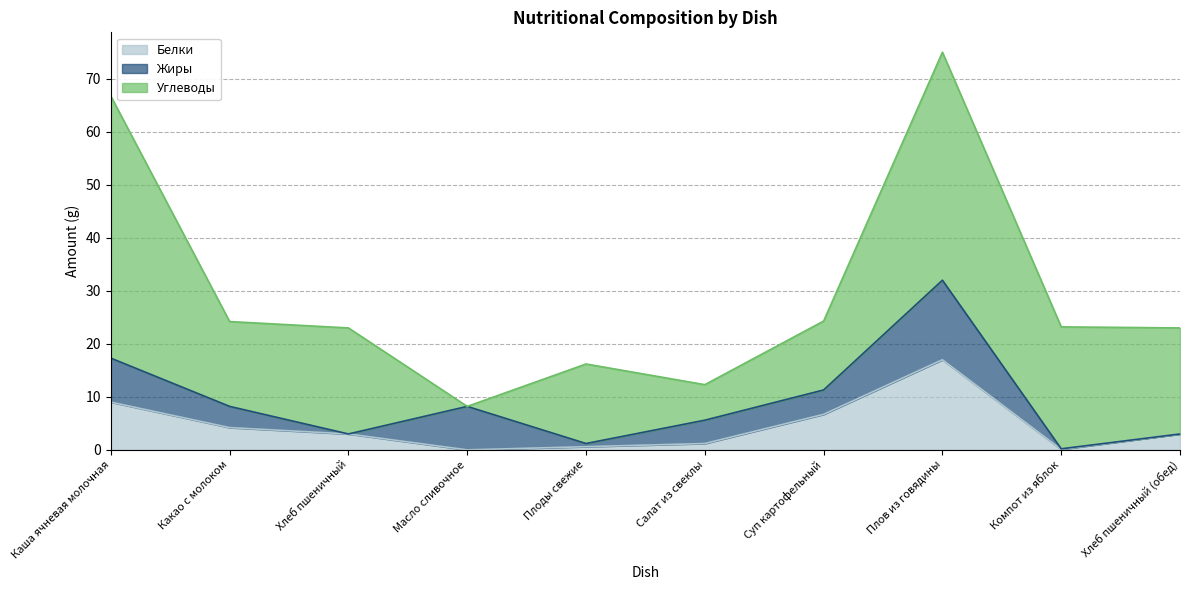

Reading left to right, extract all data points from this chart.

Белки: 9.0	4.2	3.0	0.0	0.6	1.2	6.7	17.0	0.1	3.0
Жиры: 8.3	4.0	0.0	8.2	0.6	4.4	4.6	15.0	0.1	0.0
Углеводы: 49.4	16.0	20.0	0.0	15.0	6.7	13.0	43.0	23.0	20.0